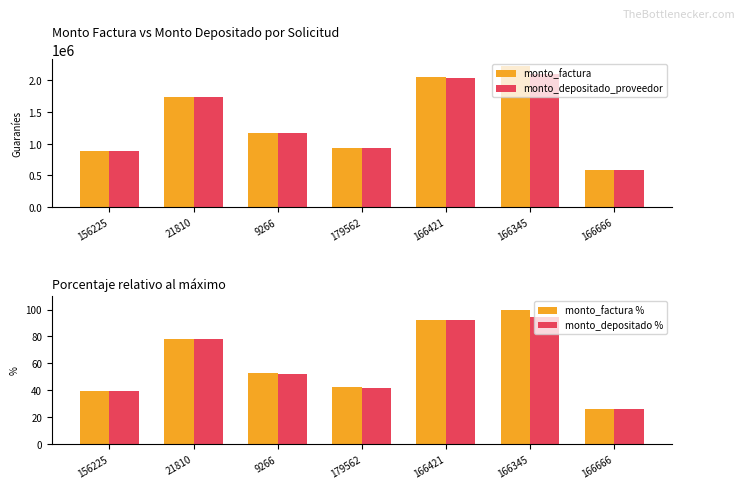

Reading right to left, list all the values displayed in this chart.

monto_factura: 166666=585000.0	166345=2223000.0	166421=2052000.0	179562=936000.0	9266=1170000.0	21810=1741000.0	156225=884500.0
monto_depositado_proveedor: 166666=582235.0	166345=2093903.0	166421=2044270.0	179562=932698.0	9266=1165873.0	21810=1734822.0	156225=881380.0
monto_factura %: 166666=26.3	166345=100.0	166421=92.3	179562=42.1	9266=52.6	21810=78.3	156225=39.8
monto_depositado %: 166666=26.2	166345=94.2	166421=92.0	179562=42.0	9266=52.4	21810=78.0	156225=39.6